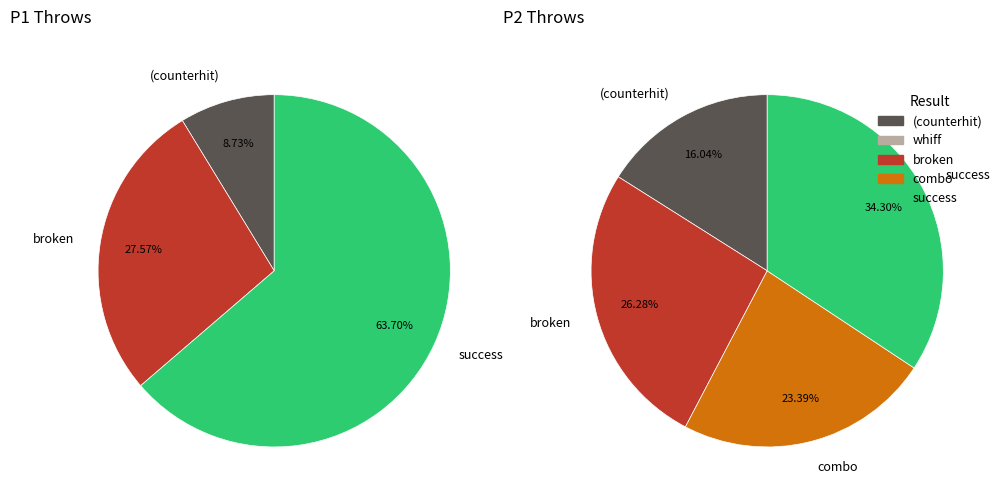

Is it true that 35 is 4% of the pie?

True